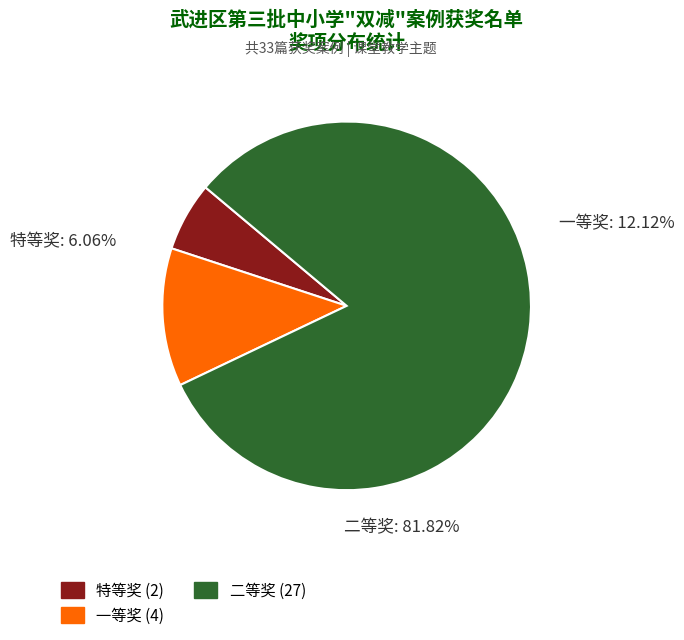

What is the largest slice in the pie chart?

二等奖